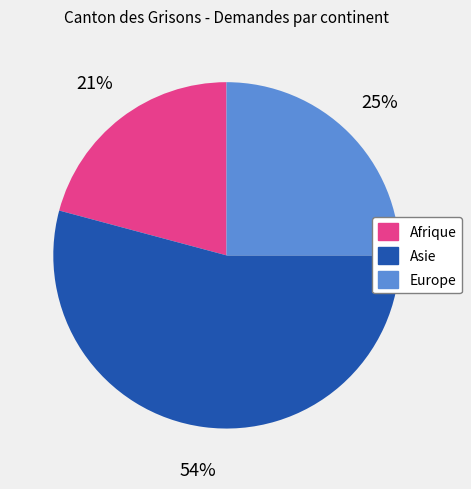

To the nearest percent, what is the combined percentage of Afrique and Asie?

75%